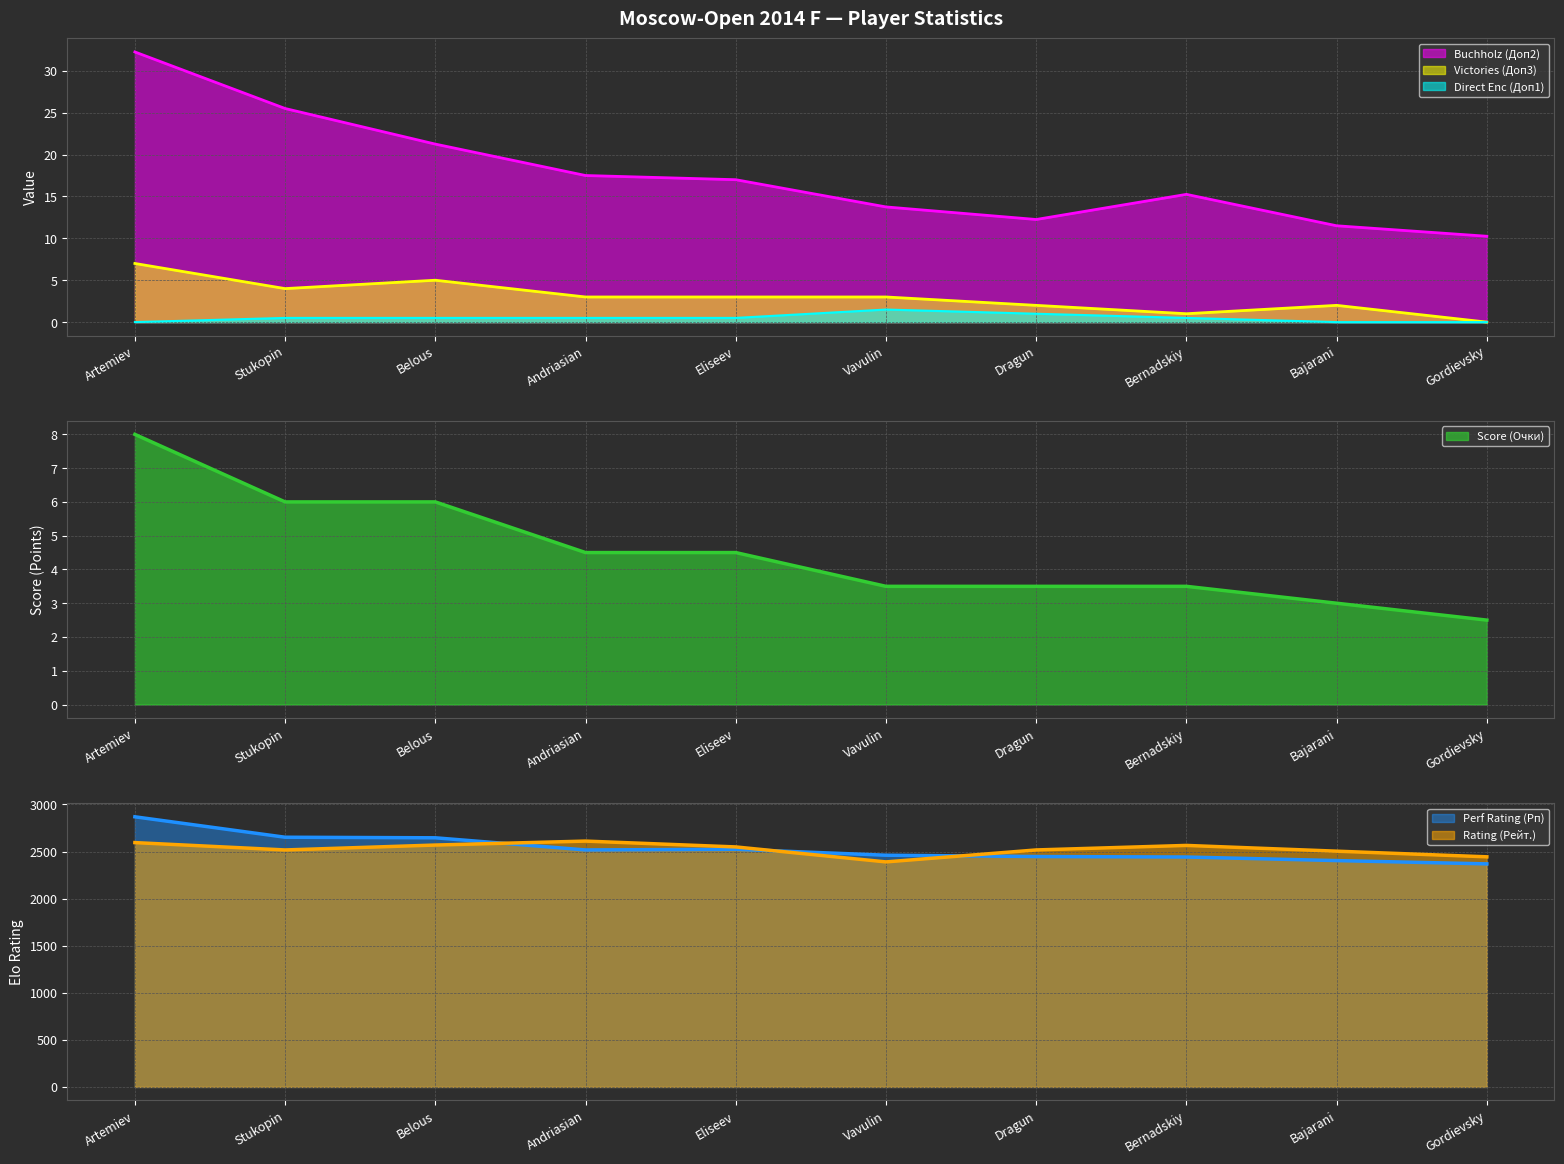

At how many categories does at least one series exceed 255?

10